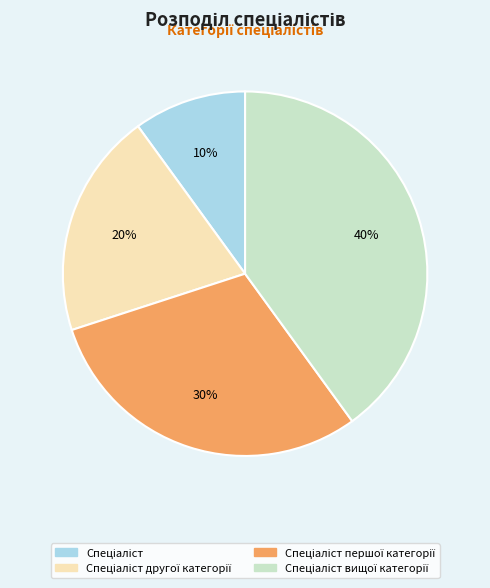

Does any single category account for the majority?

No